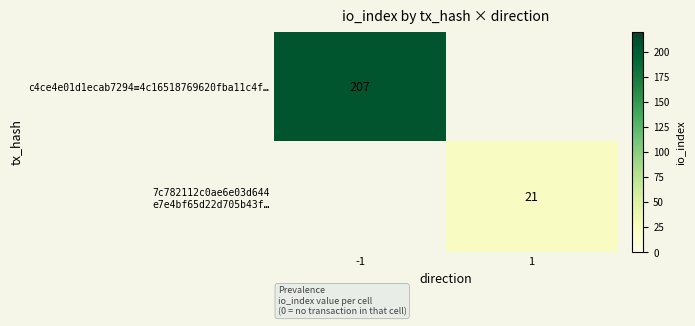

Is it true that c4ce4e01d1ecab7294≡4c16518769620fba11c4f… equals 207 at -1?

True